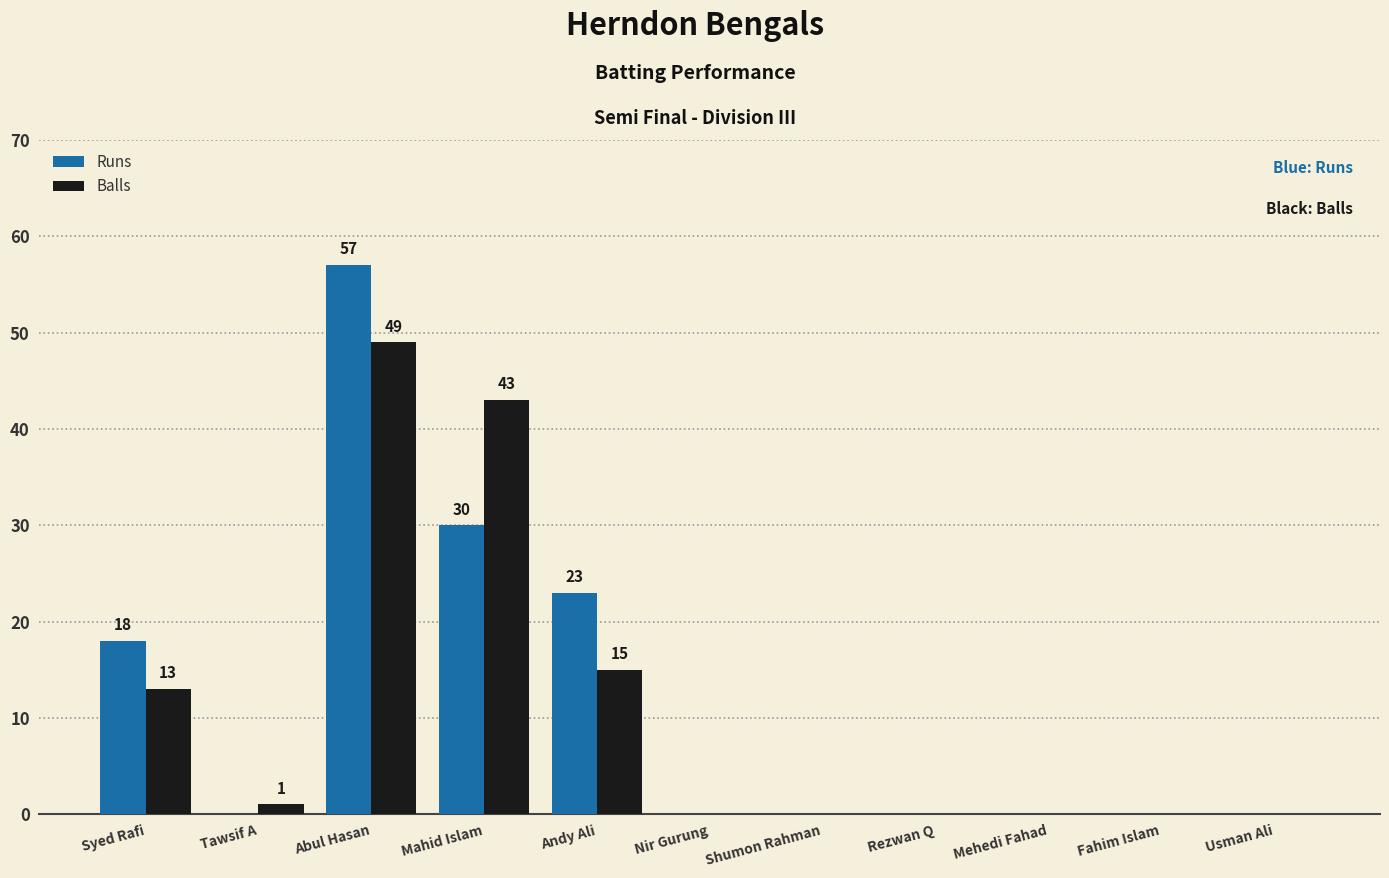

What is the total value across all series at Abul Hasan?

106